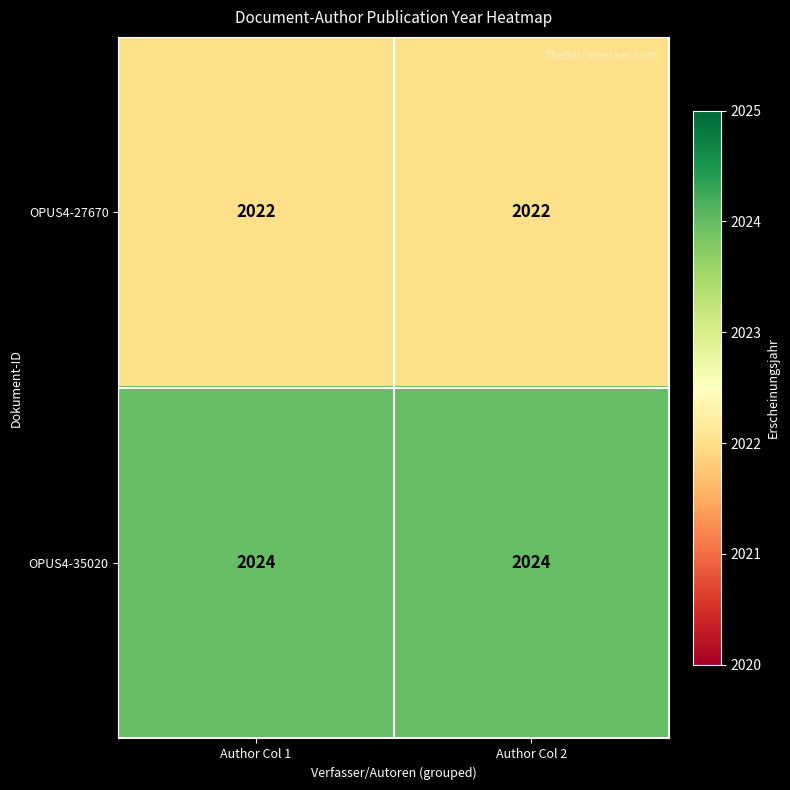

What is the lowest value of the OPUS4-35020 series?

2024